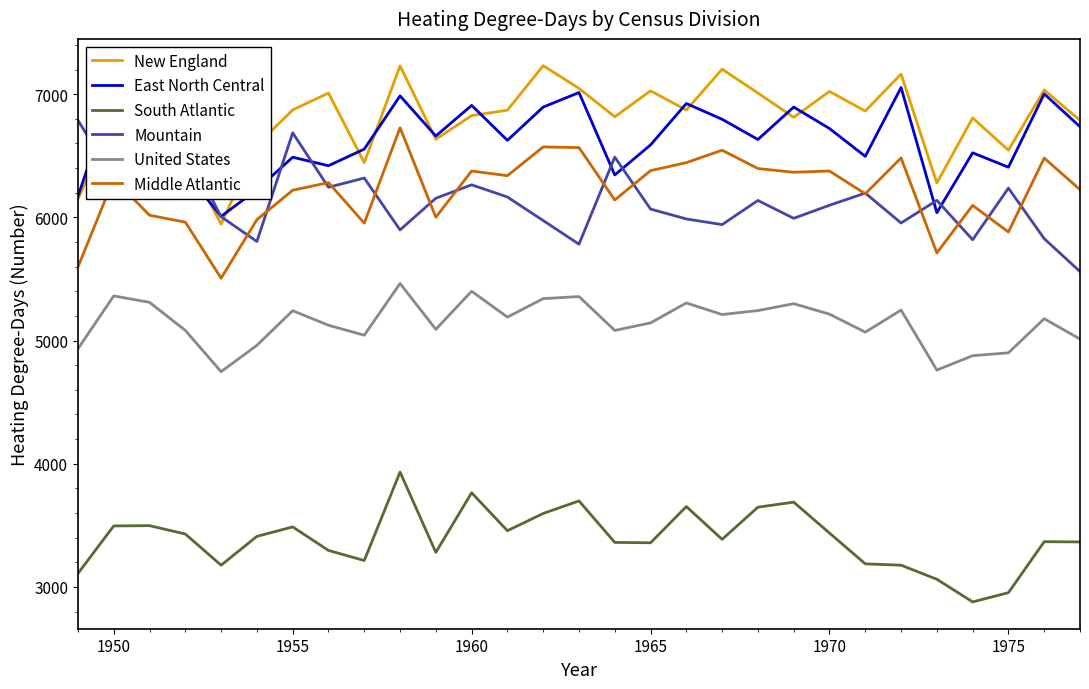

The New England series shows 6872 at 1955. True or false?

True